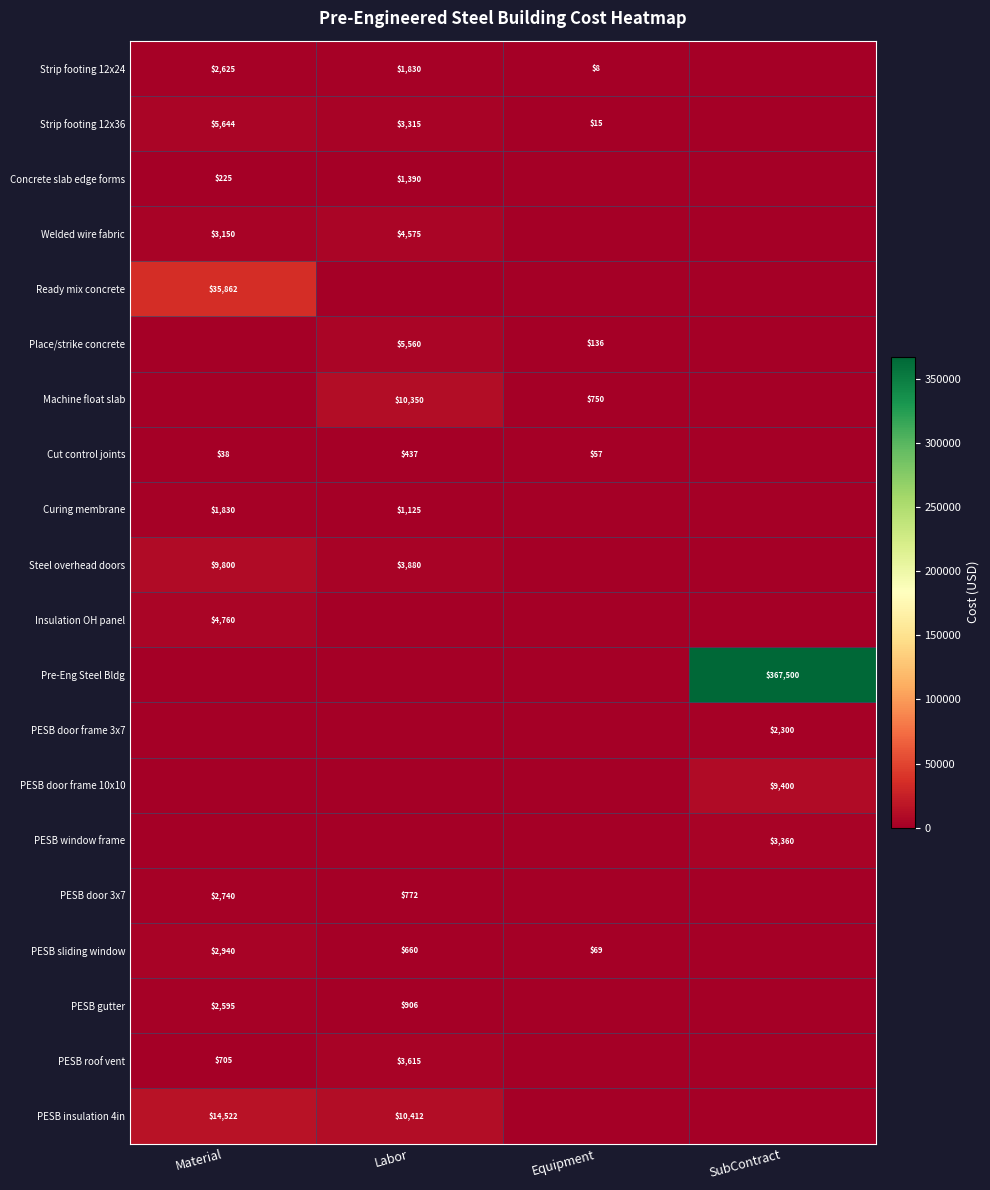

True or false: PESB sliding window has a value of 1466 at Material.

False